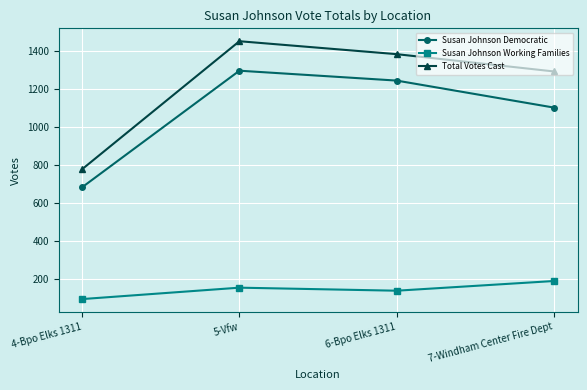

True or false: Susan Johnson Democratic and Susan Johnson Working Families cross at least once.

False